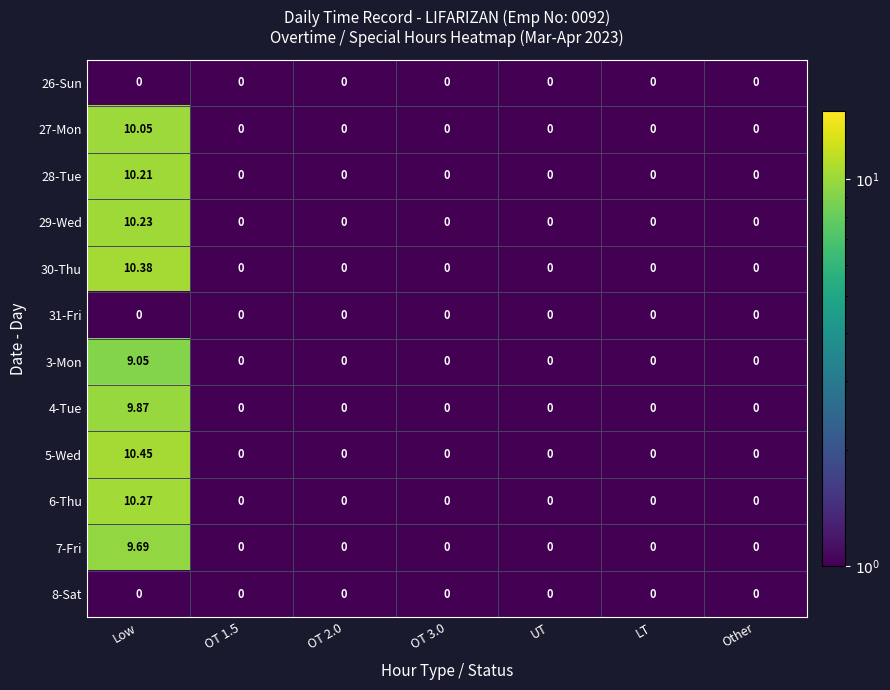

At which category is the sum across all series the highest?

Low